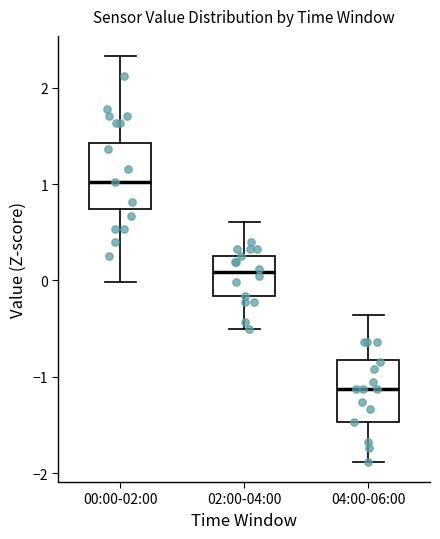

Reading left to right, read every box against the y-axis: the position of its median line, the range the box covers, and the ends of its whiskers. The values are not printed on the chart, so give them approximately, as read against the axis.

00:00-02:00: median 1.0, box 0.7 to 1.4, whiskers 0.0 to 2.3
02:00-04:00: median 0.1, box -0.2 to 0.3, whiskers -0.5 to 0.6
04:00-06:00: median -1.1, box -1.5 to -0.8, whiskers -1.9 to -0.4